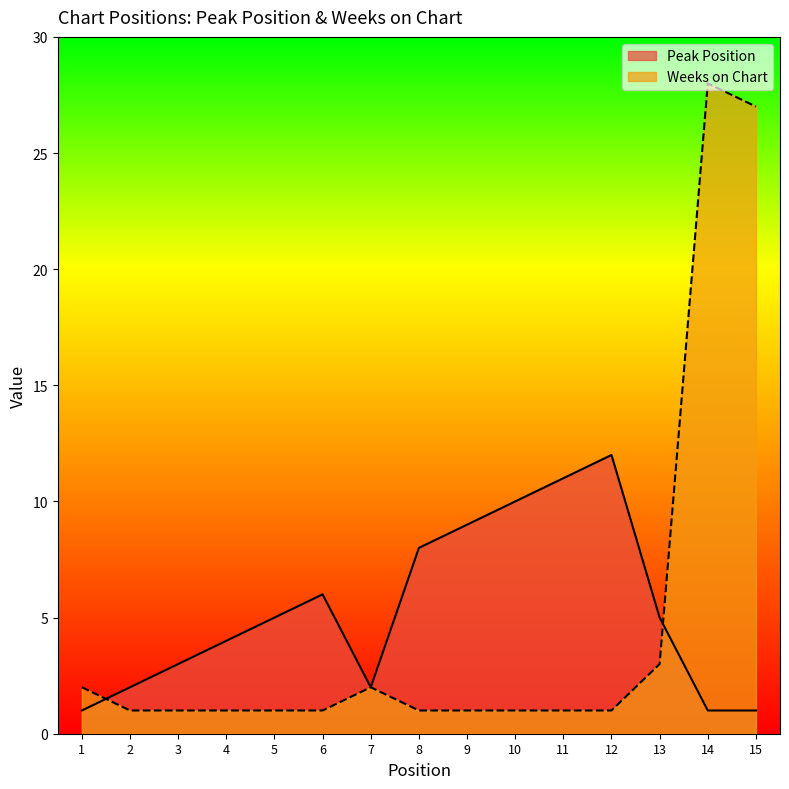

Where is the first local maximum for Peak Position?

6